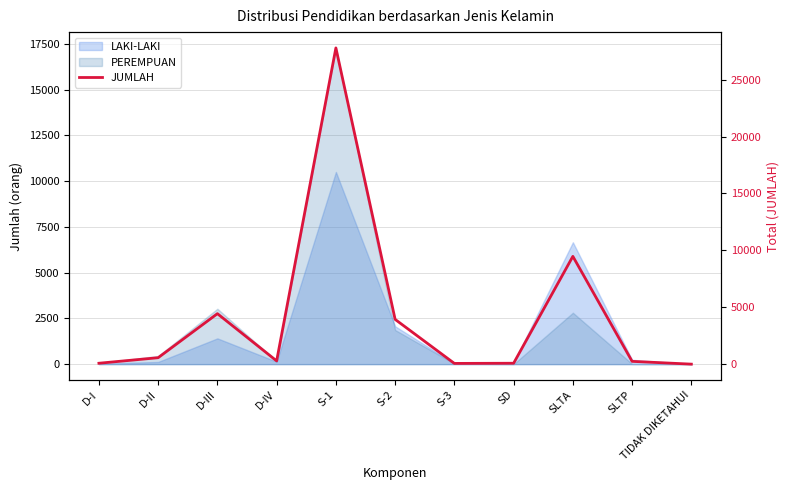

Where is the data nearest to the value 13898?

SLTA